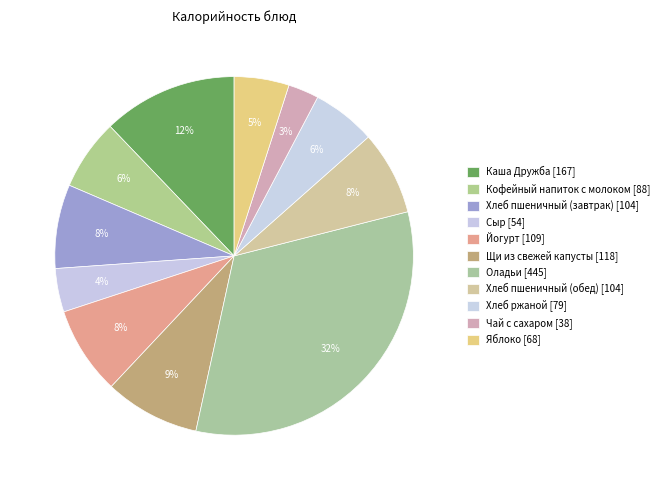

To the nearest percent, what is the average slice percentage?

9%